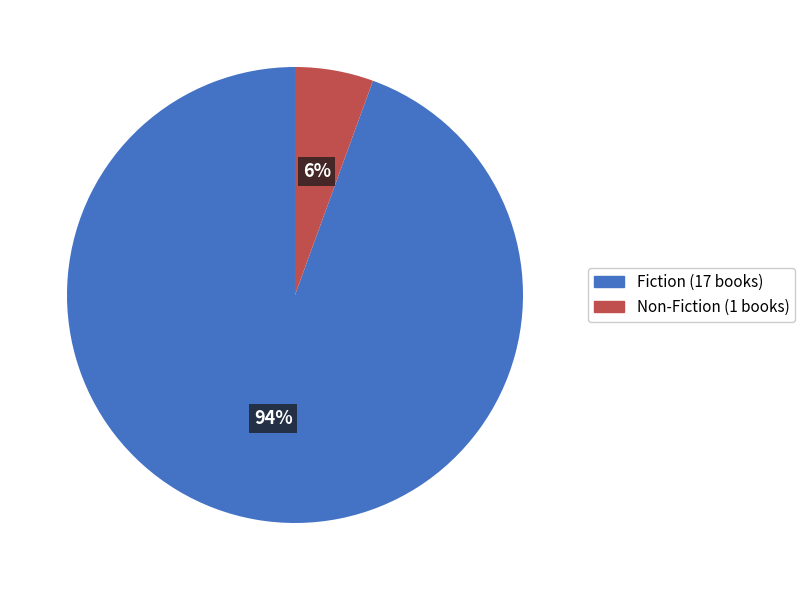

What is the largest slice in the pie chart?

Fiction